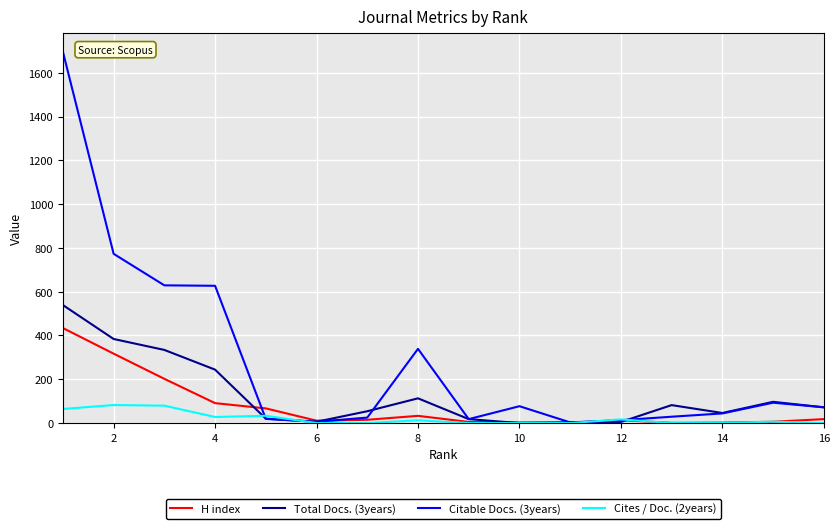

What is the maximum value for Total Docs. (3years)?

539.0